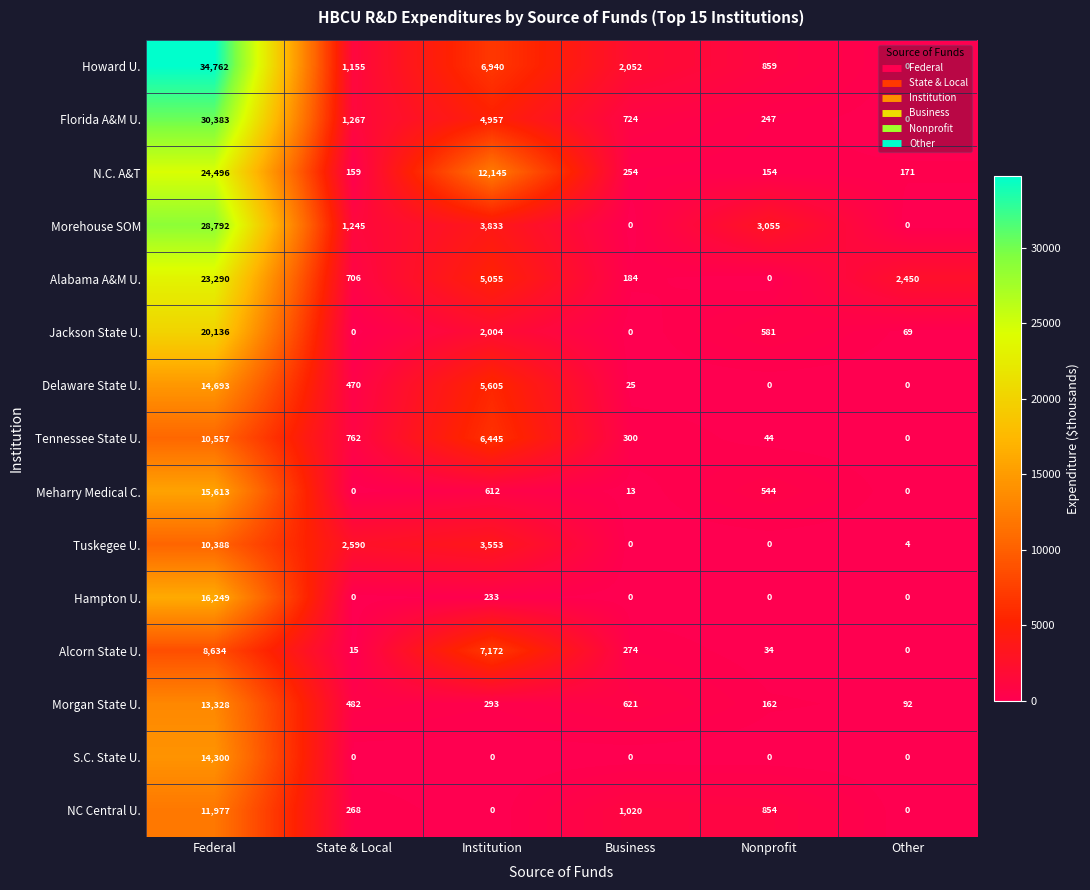

What is the difference between the highest and lowest values at Other?

2450